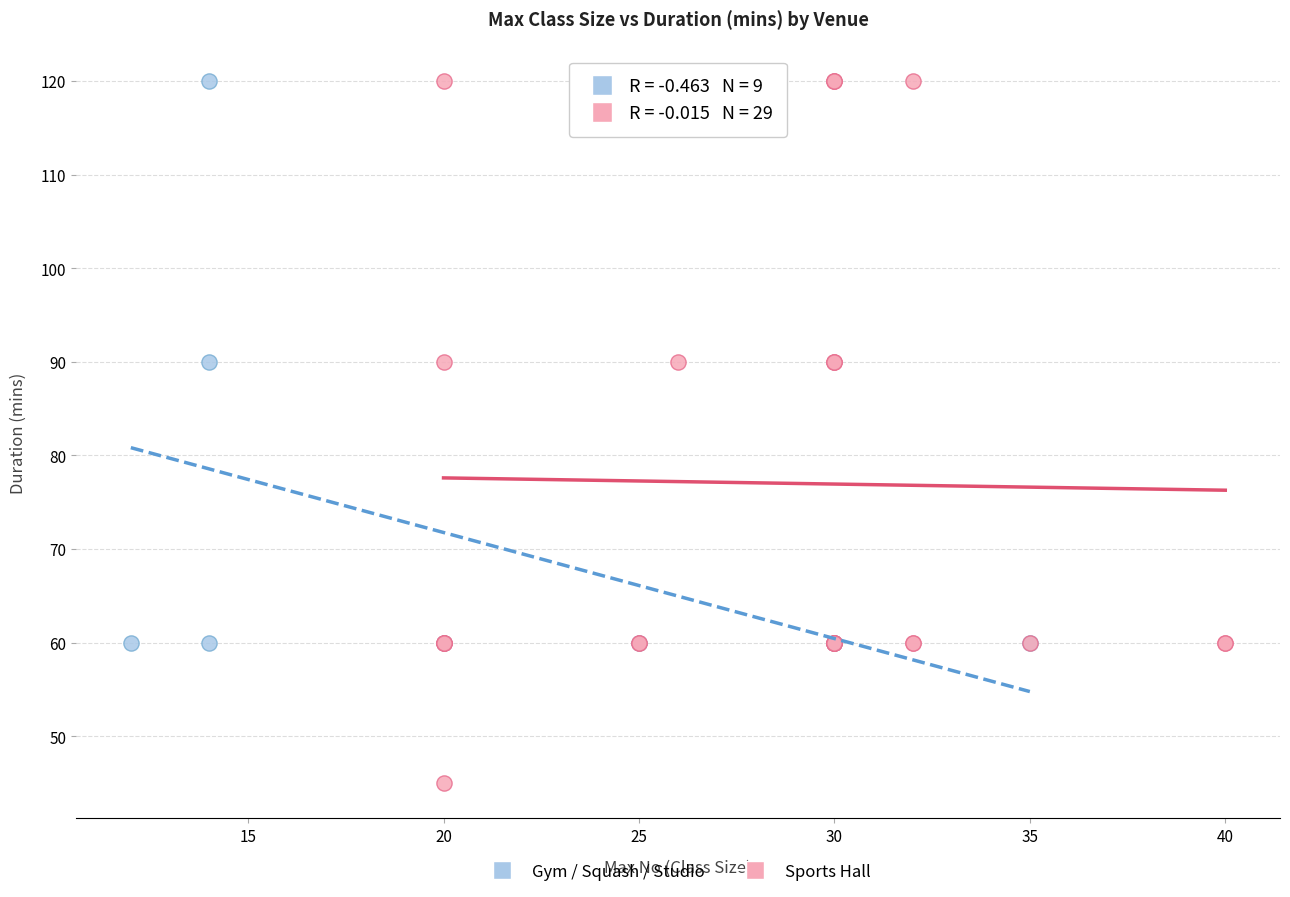

What are all the series names shown in the legend?

Gym / Squash / Studio, Sports Hall